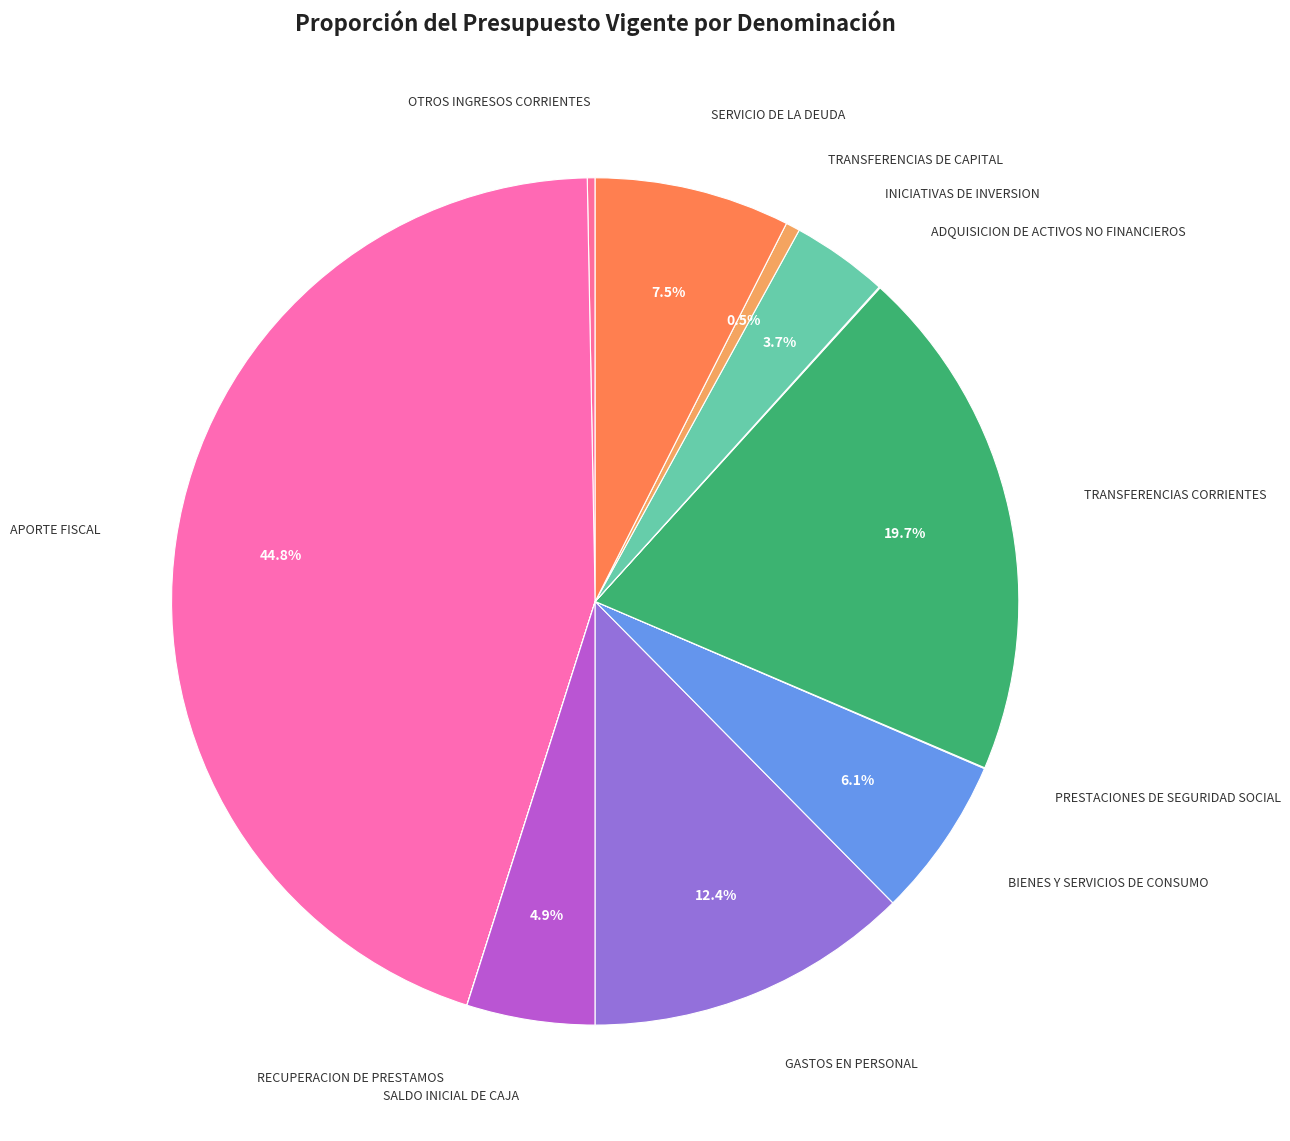

How much of the chart is everything except BIENES Y SERVICIOS DE CONSUMO?

93.9%